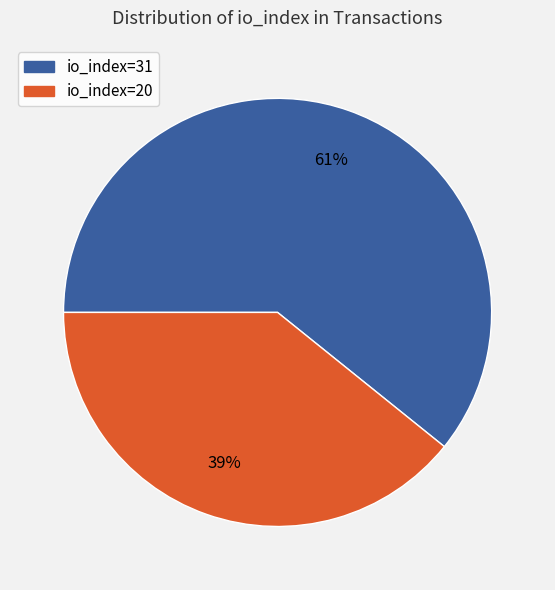

Combined, do io_index=20 and io_index=31 account for over 50%?

Yes